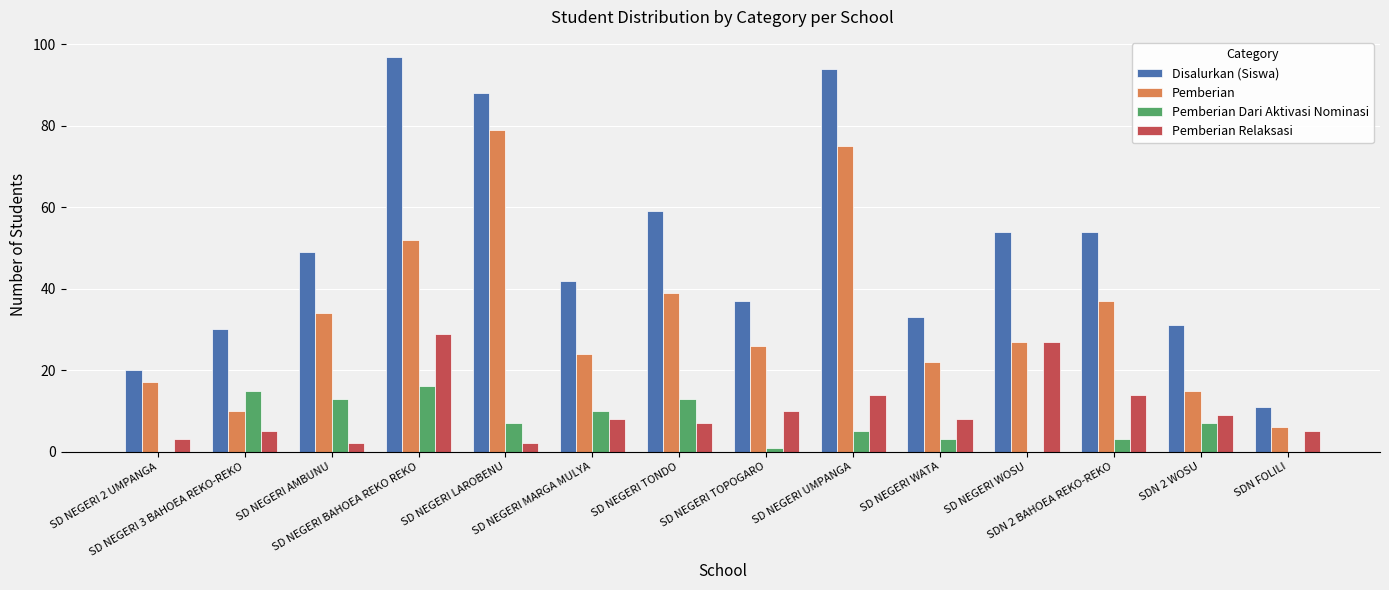

What are all the series names shown in the legend?

Disalurkan (Siswa), Pemberian, Pemberian Dari Aktivasi Nominasi, Pemberian Relaksasi